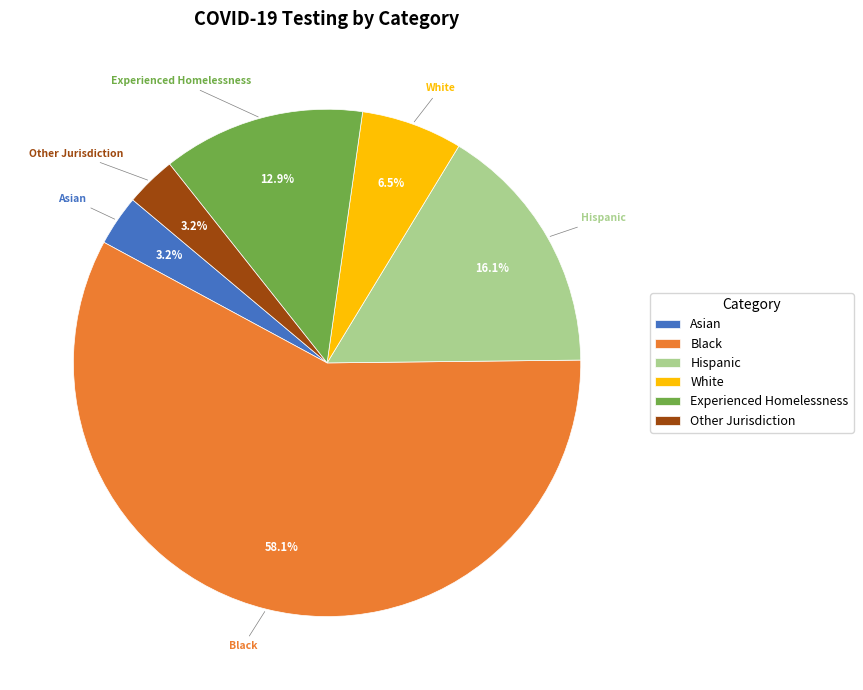

Is it true that Experienced Homelessness is 13% of the pie?

True